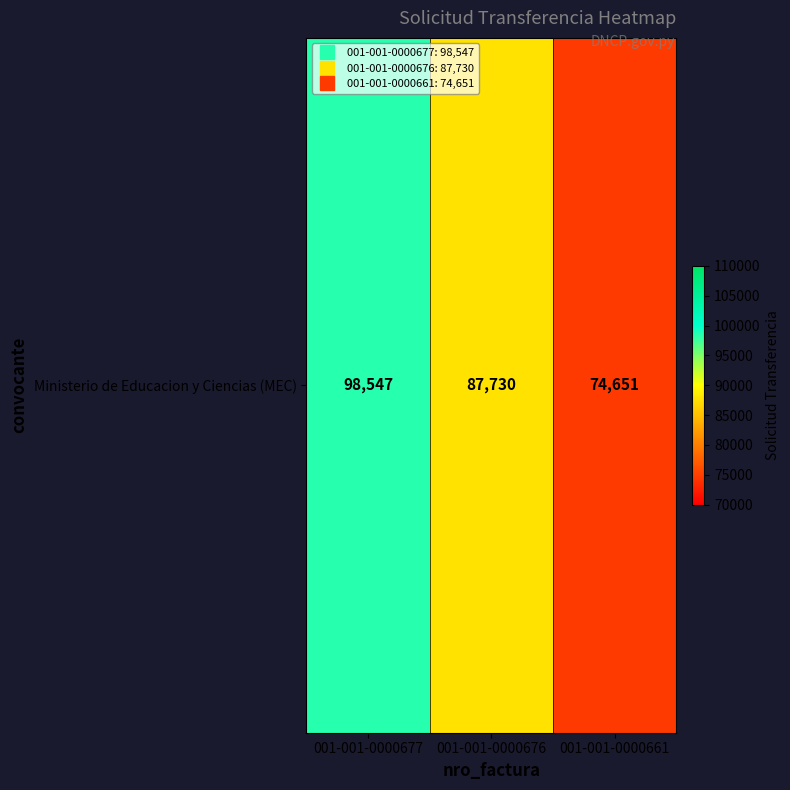

The chart shows a value of 87730 at 001-001-0000676. True or false?

True